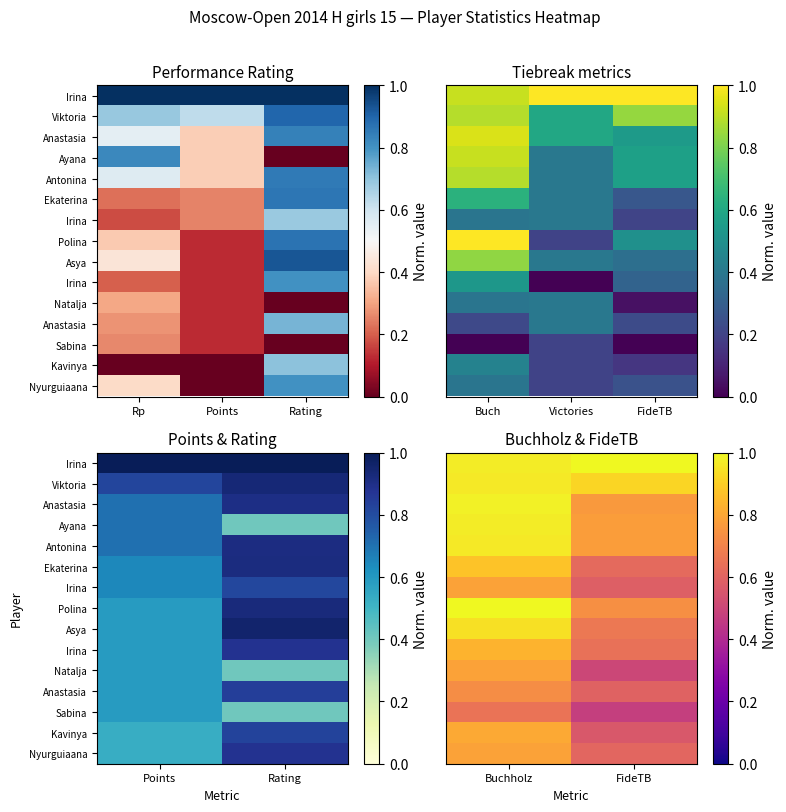

What is the maximum value shown in the chart?

1.0